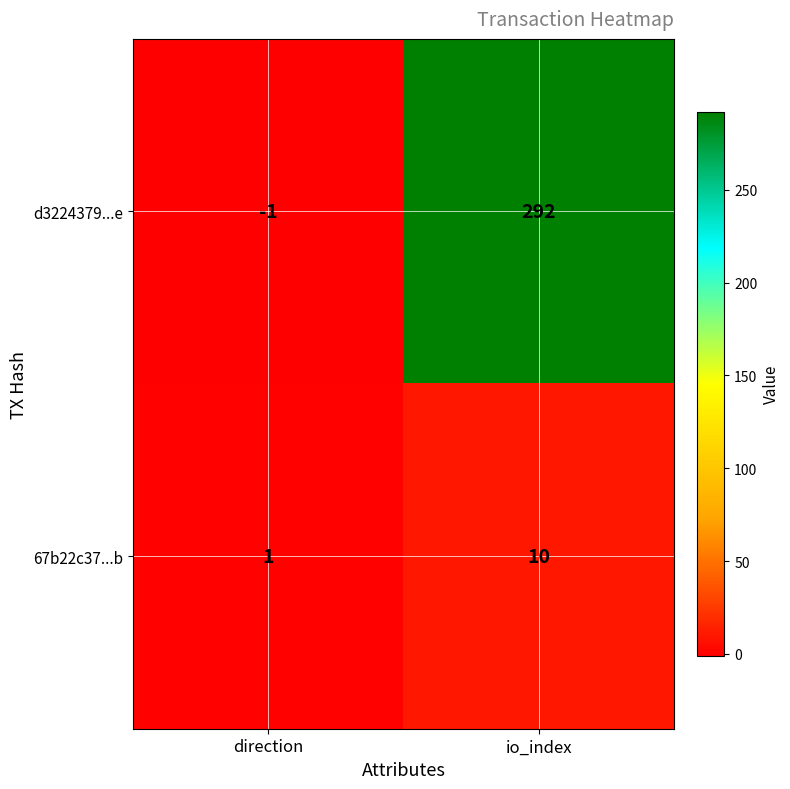

Reading left to right, transcribe all the data shown in this chart.

d3224379...e: -1	292
67b22c37...b: 1	10